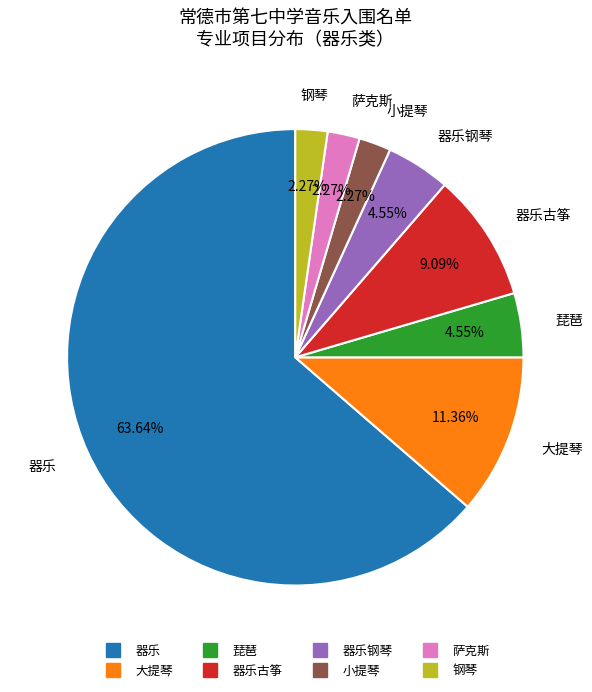

Is there a majority slice in this chart?

Yes